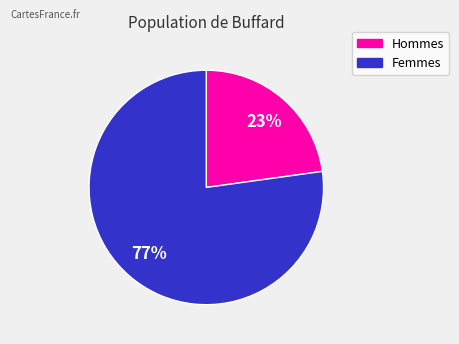

To the nearest percent, what is the average slice percentage?

50%